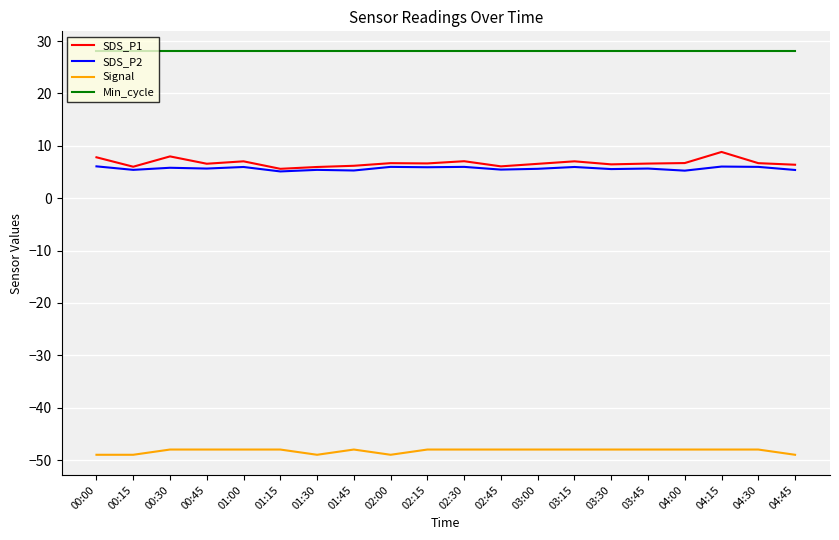

True or false: Signal and Min_cycle cross at least once.

False